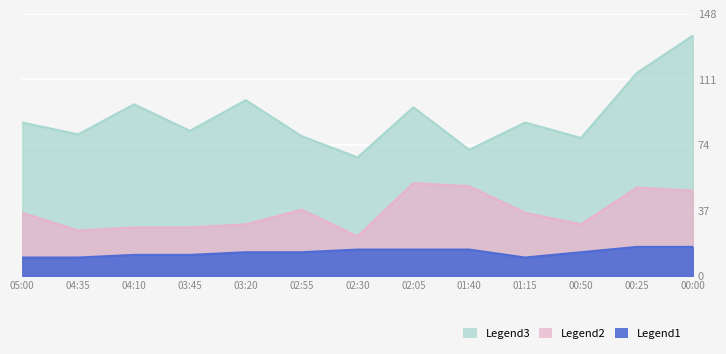

The SDS_P1 series shows 19.1 at 03:45. True or false?

False